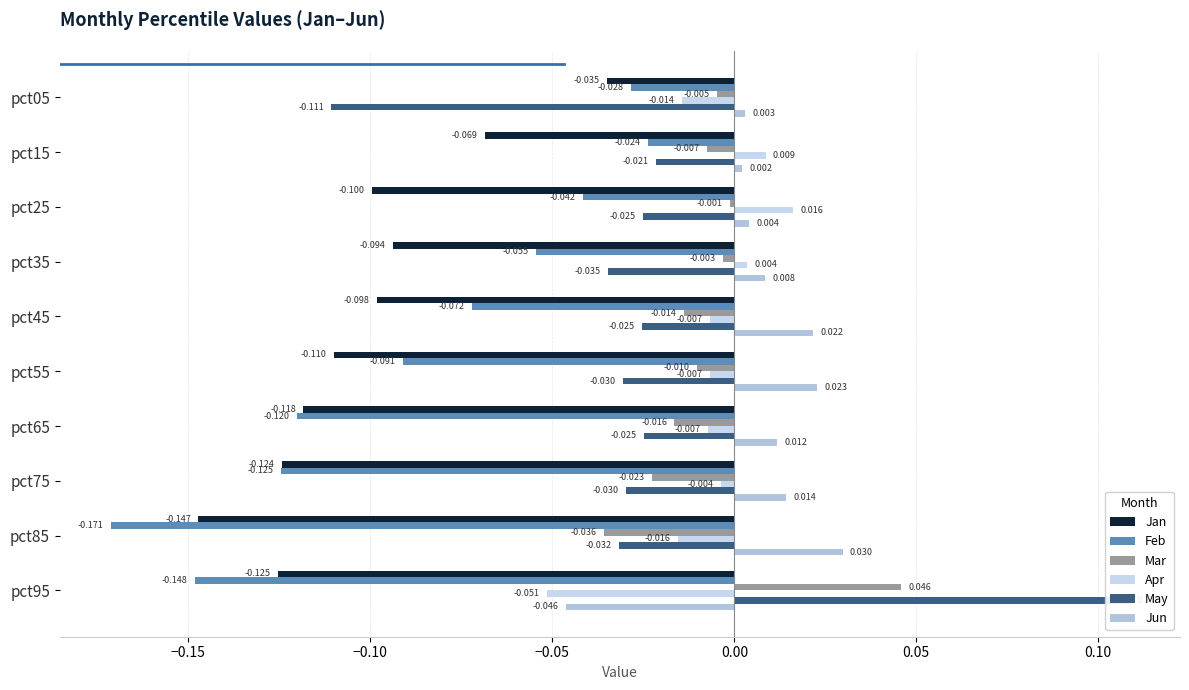

How many values in Apr are below zero?

7